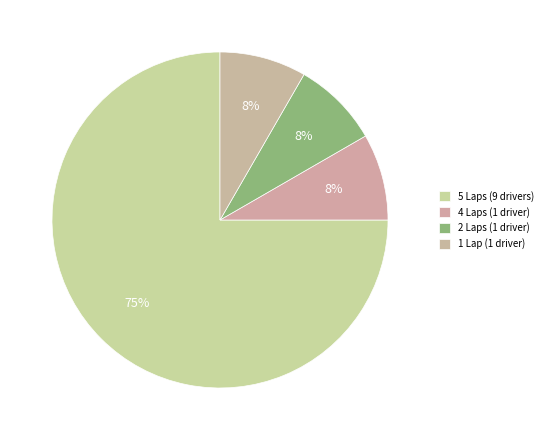

How many slices are in this pie chart?

4